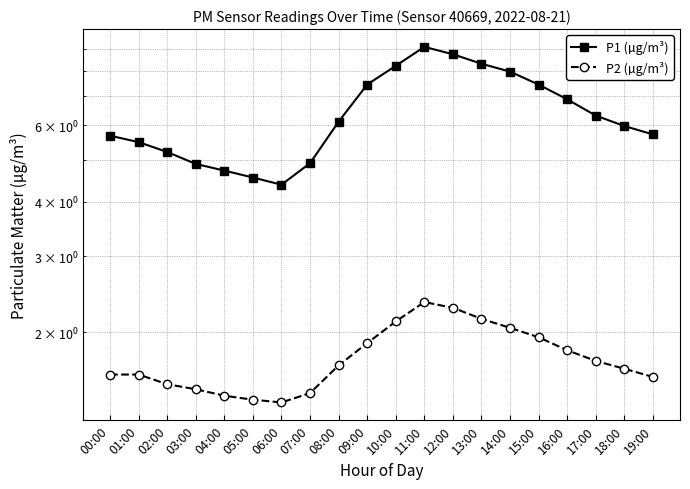

At which category does the chart reach its minimum across all series?

06:00